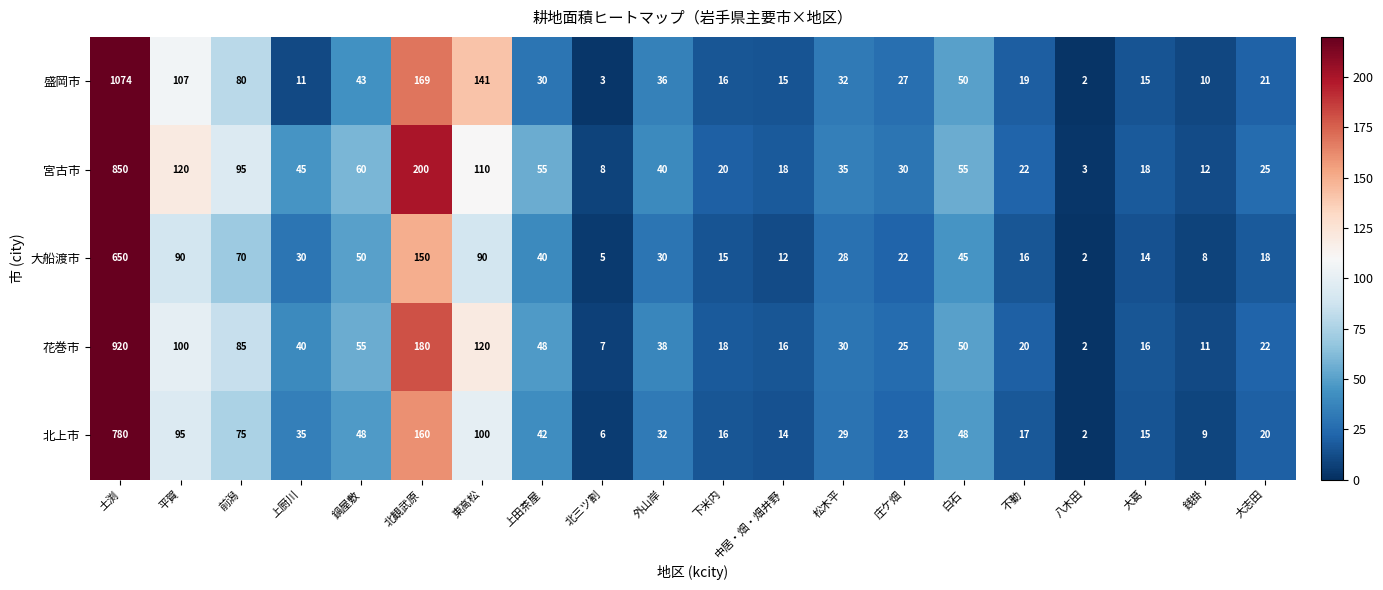

Is it true that 花巻市 equals 180 at 北観武原?

True